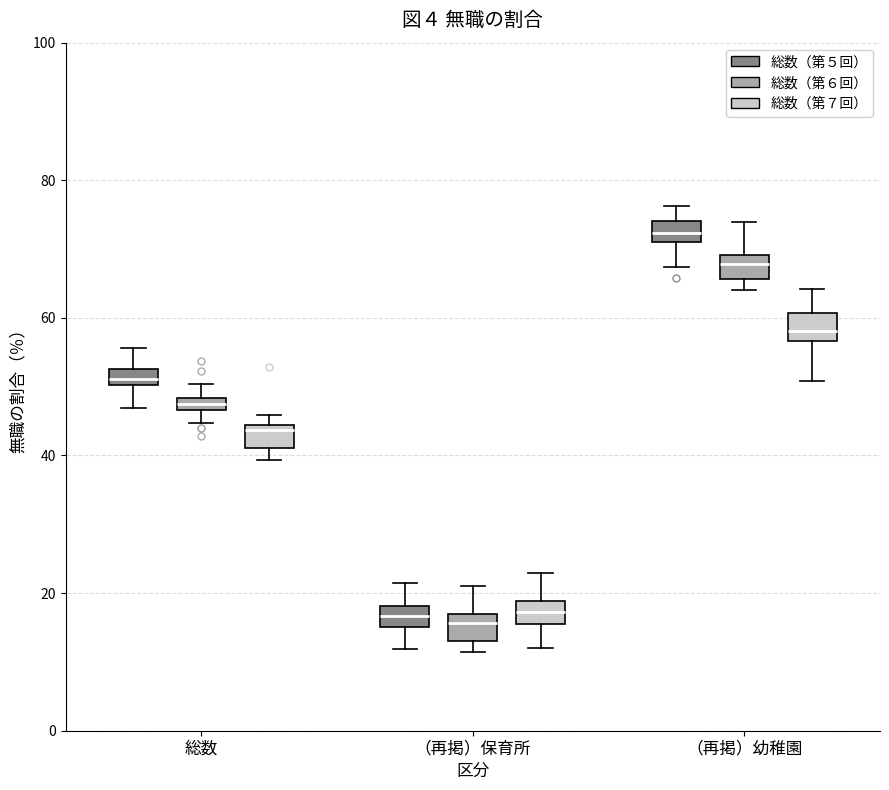

Where is the lower edge of the box for （再掲）保育所 (総数（第５回）) on the y-axis? The values are not printed on the chart, so give them approximately, as read against the axis.

16